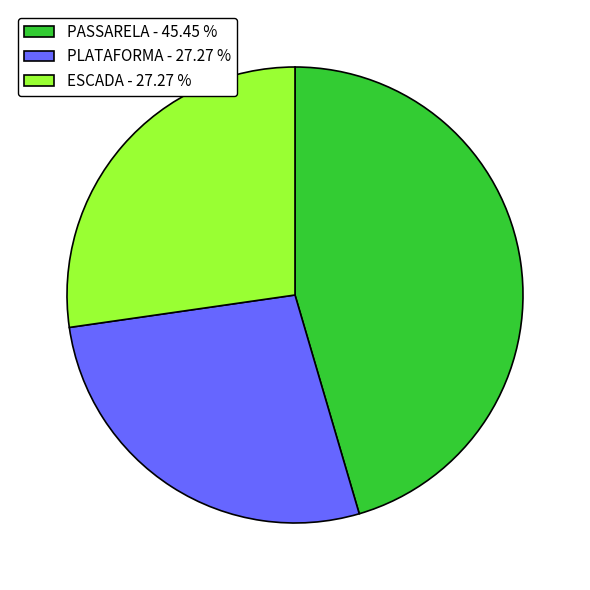

Is it true that PASSARELA is 34% of the pie?

False